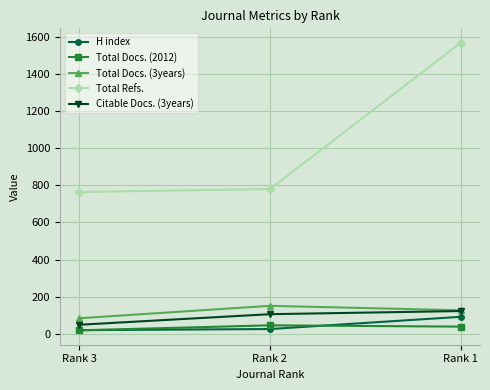

The H index series shows 26 at Rank 2. True or false?

True